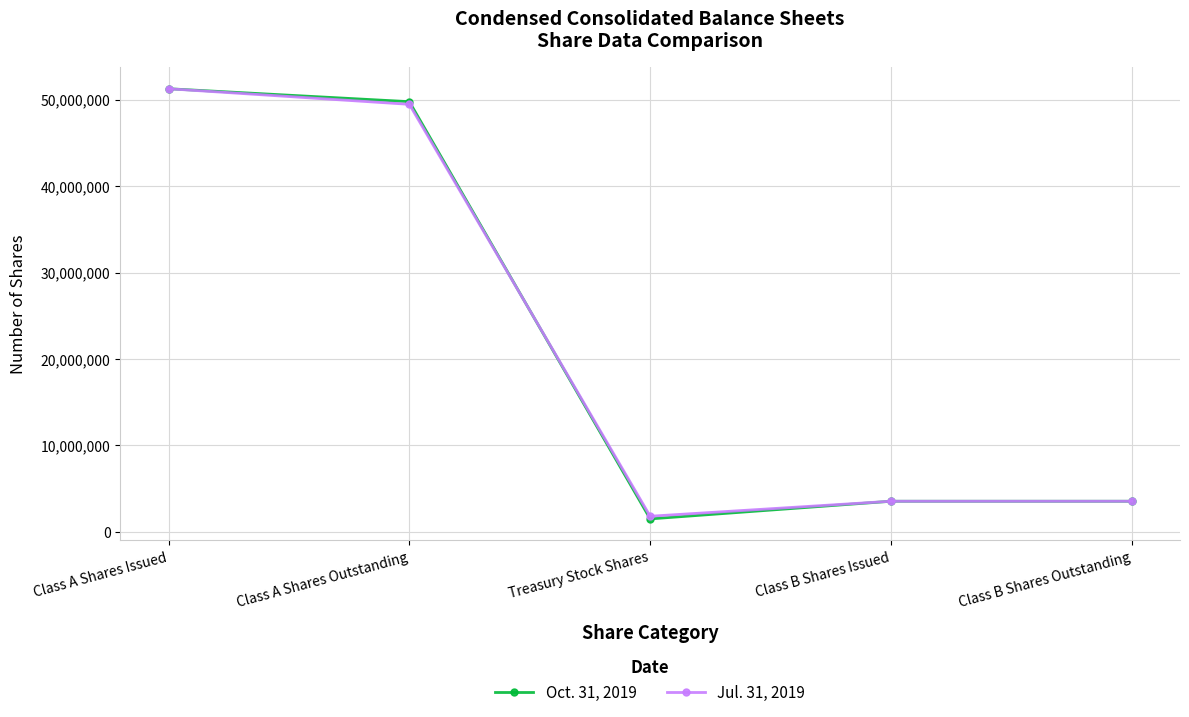

How many lines are shown in the chart?

2